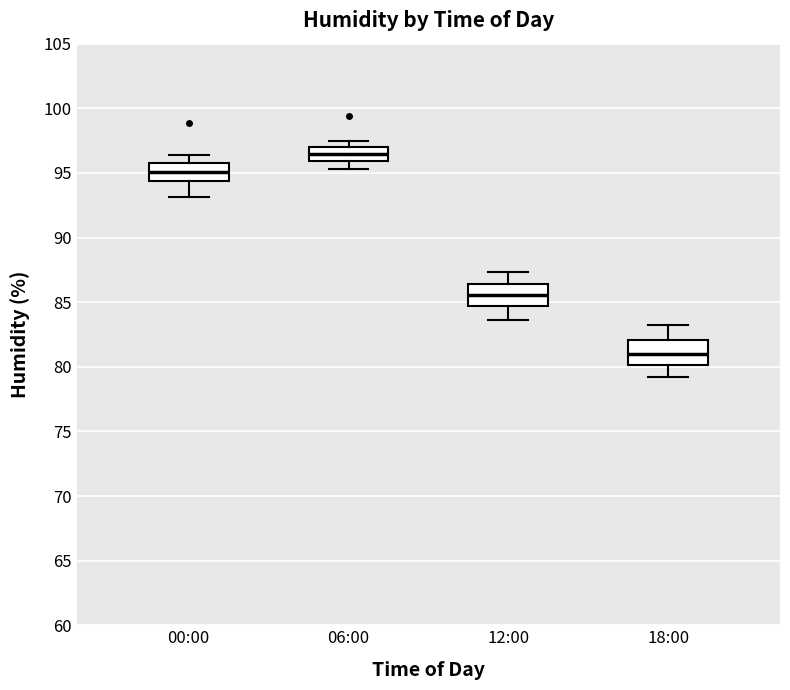

Reading left to right, read every box against the y-axis: the position of its median line, the range the box covers, and the ends of its whiskers. The values are not printed on the chart, so give them approximately, as read against the axis.

00:00: median 95.0, box 94.5 to 96.0, whiskers 93.0 to 96.5
06:00: median 96.5, box 96.0 to 97.0, whiskers 95.5 to 97.5
12:00: median 85.5, box 84.5 to 86.5, whiskers 83.5 to 87.5
18:00: median 81.0, box 80.0 to 82.0, whiskers 79.0 to 83.0